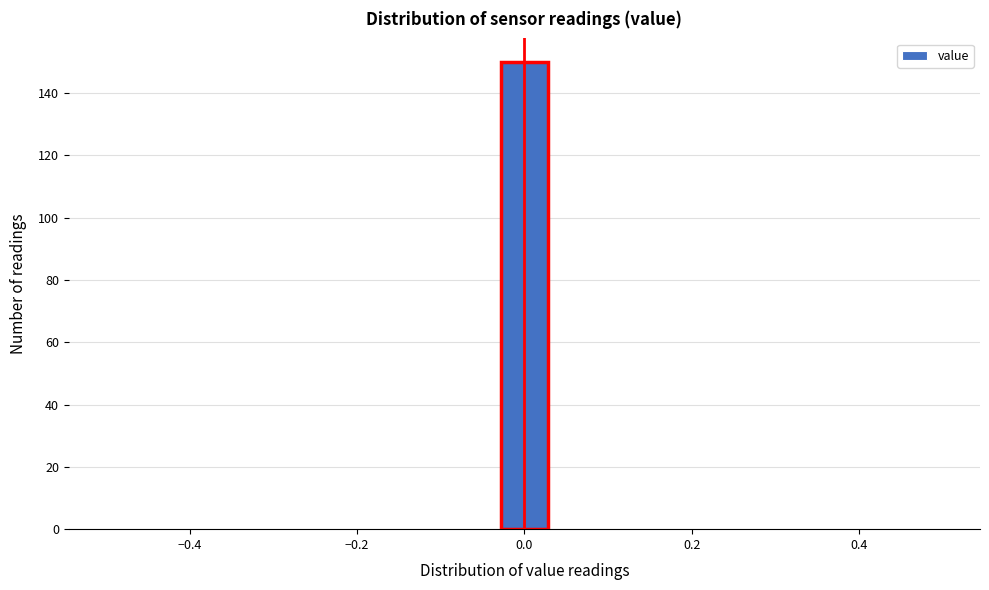

Around what value on the x-axis is the tallest bar? Give the approximate position of its centre, as read against the axis.

0.00